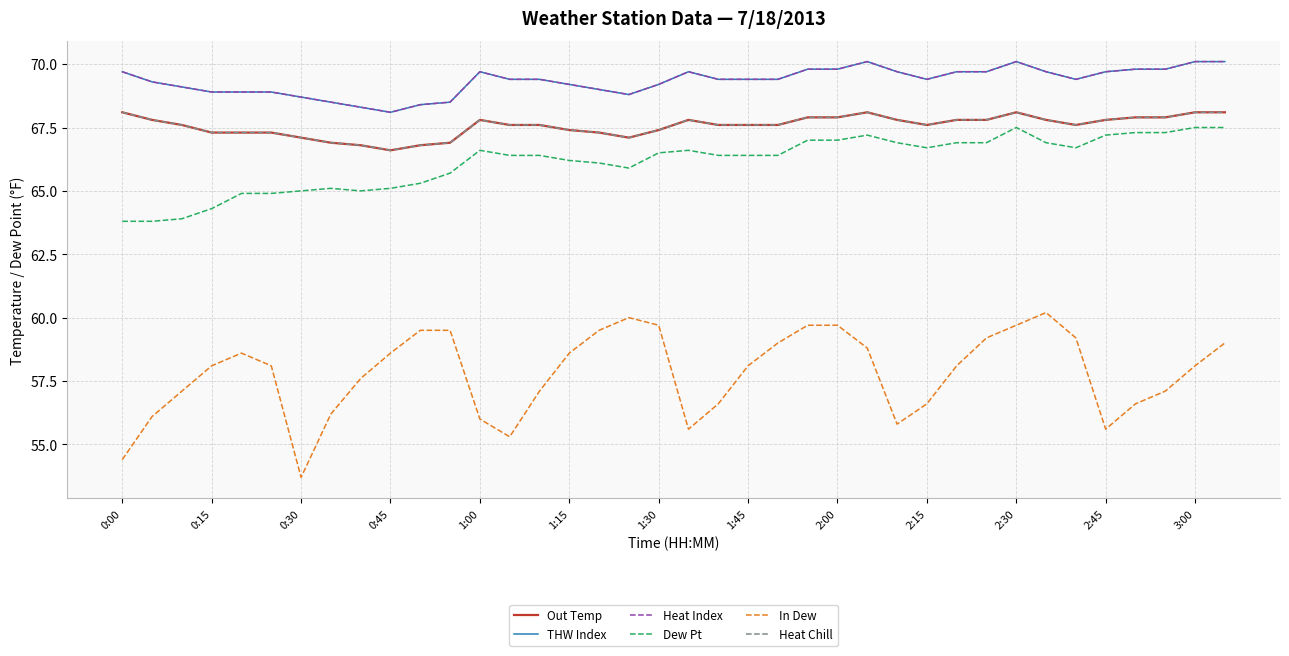

What is the minimum value for Out Temp?

66.6